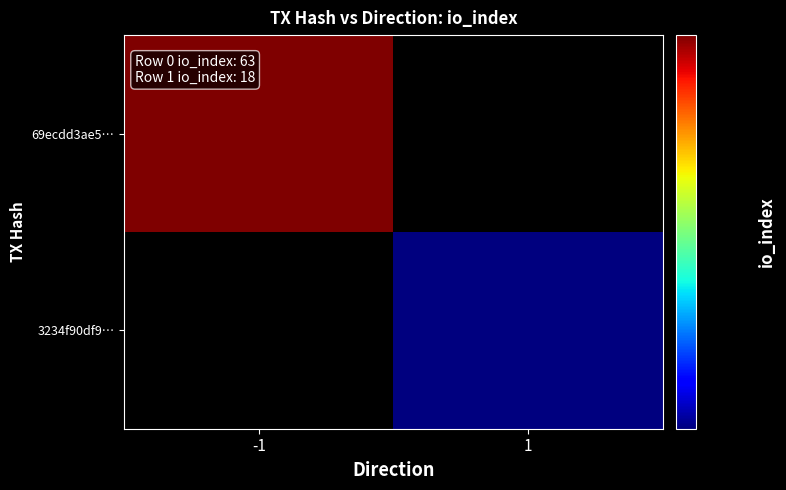

What is the smallest value displayed?

18.0